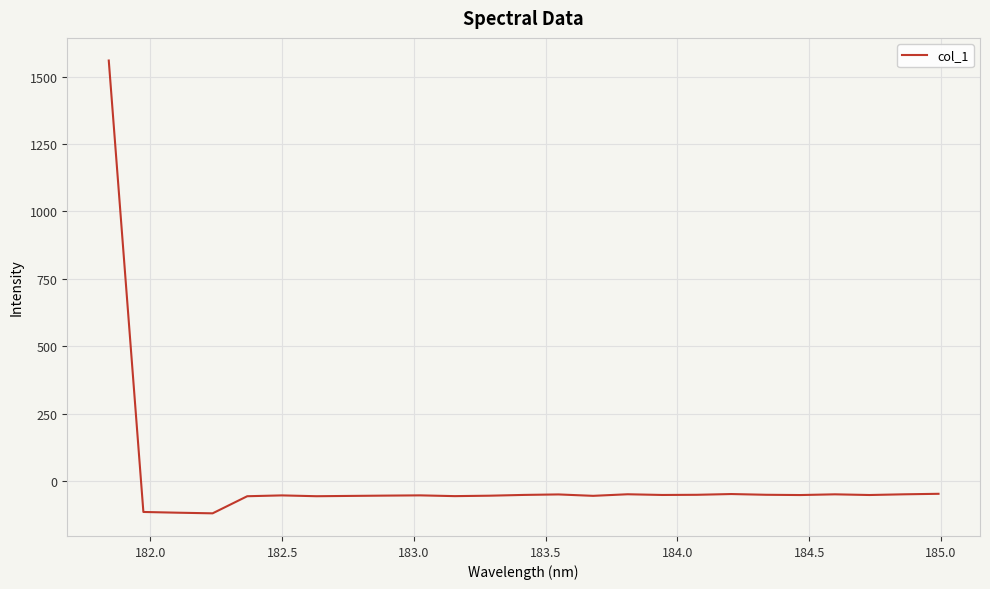

What is the smallest value displayed?

-119.7